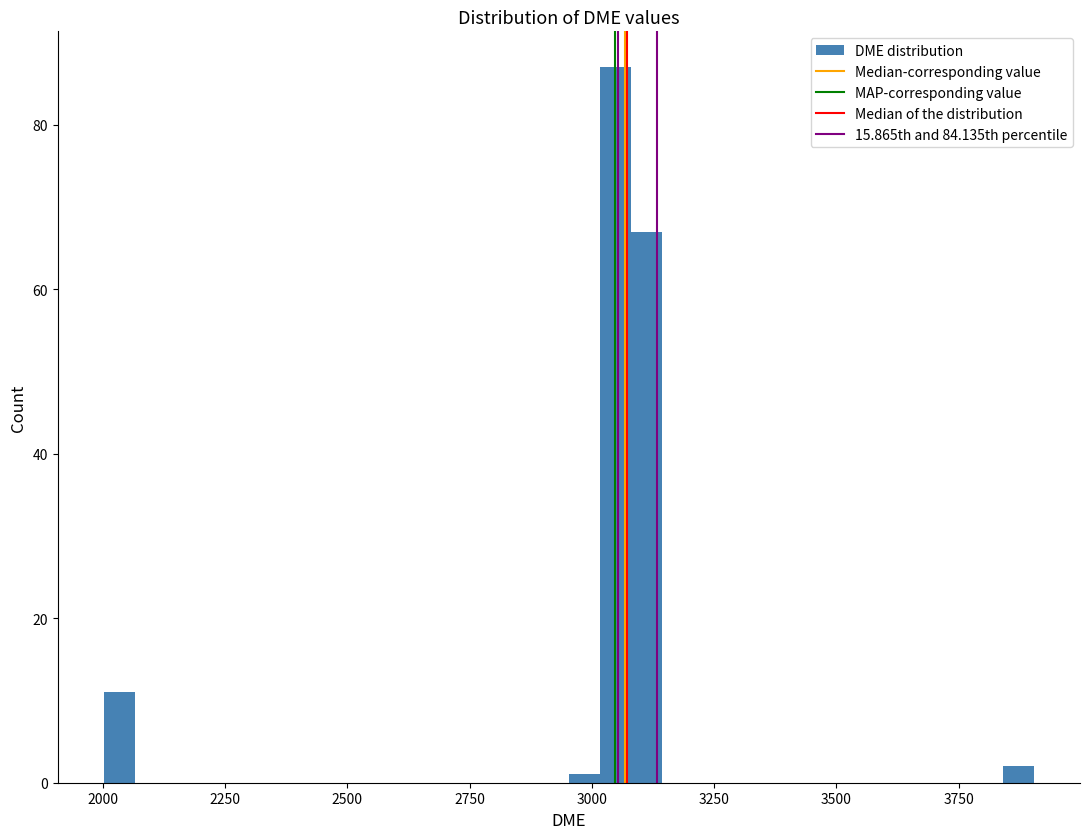

Read against the x-axis, roughly where is the centre of the tallest bar?

3050